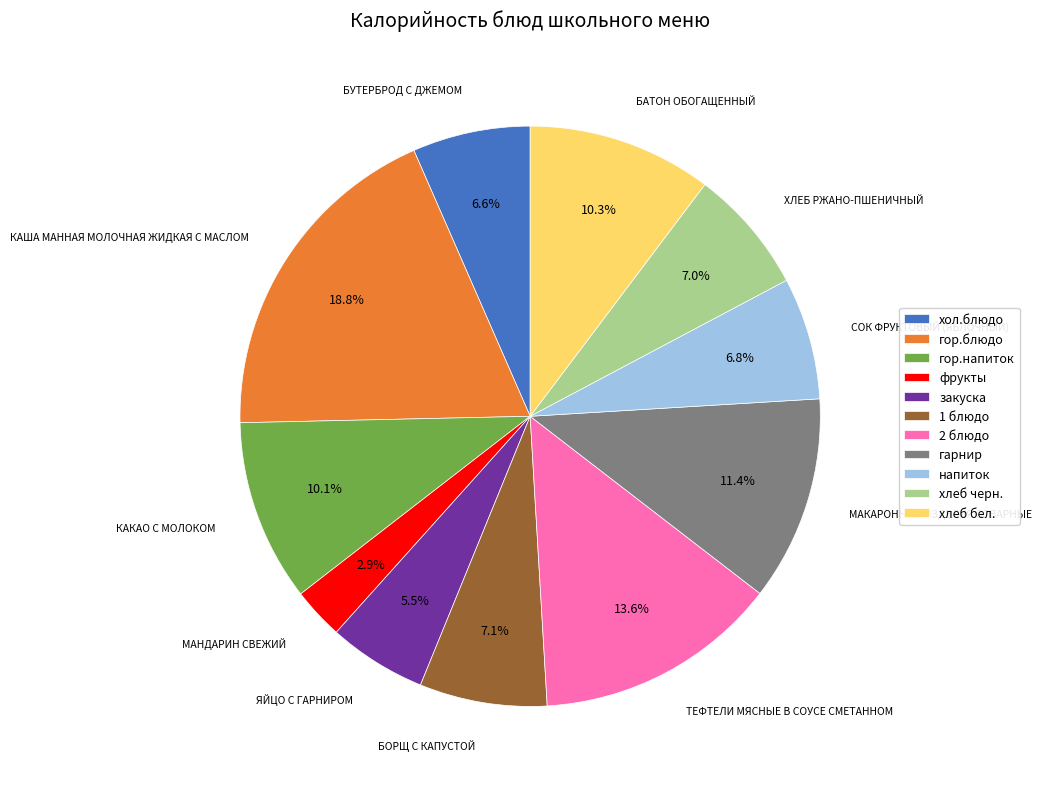

Count the number of slices in the pie.

11